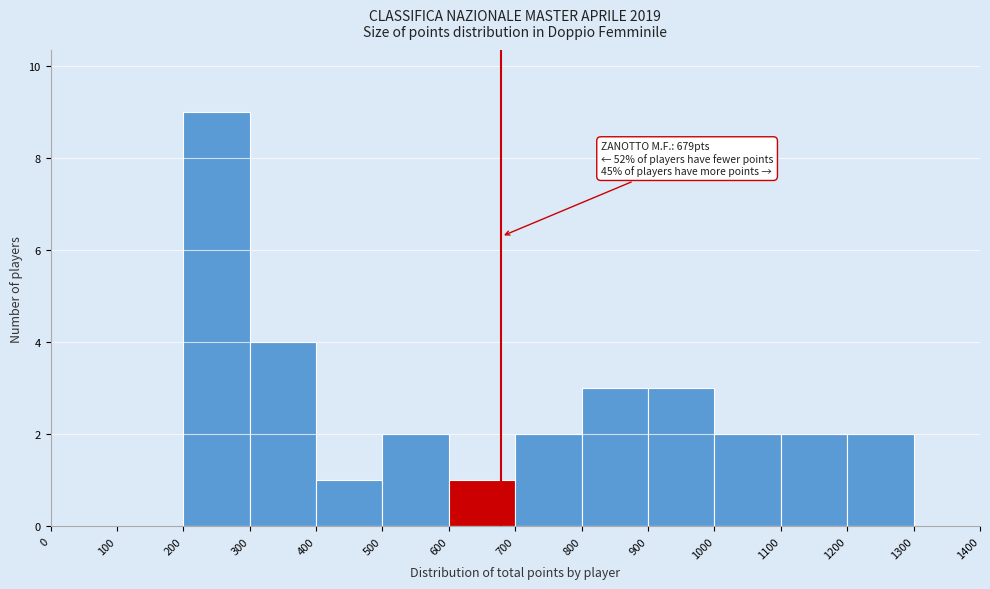

Over which range of the x-axis is the bar tallest?

200 to 300